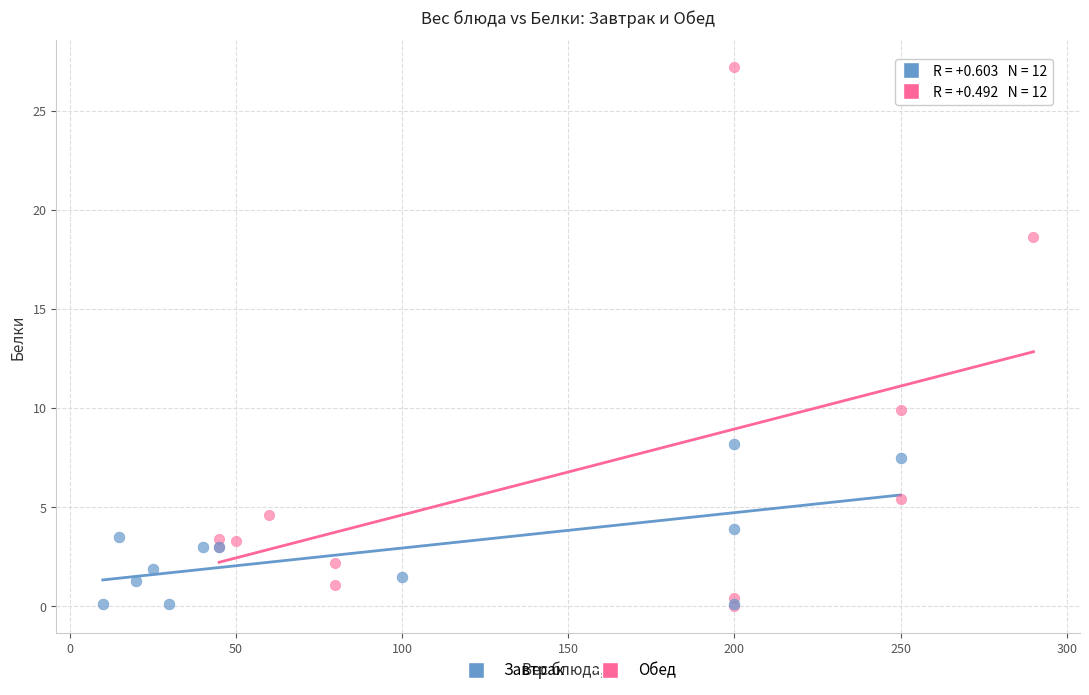

Which series reaches the maximum Y coordinate?

Обед